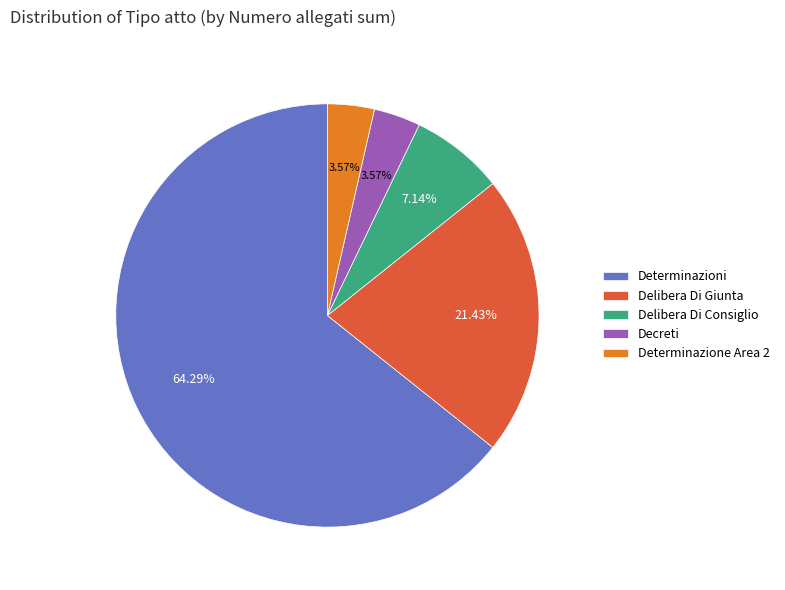

Count the number of slices in the pie.

5